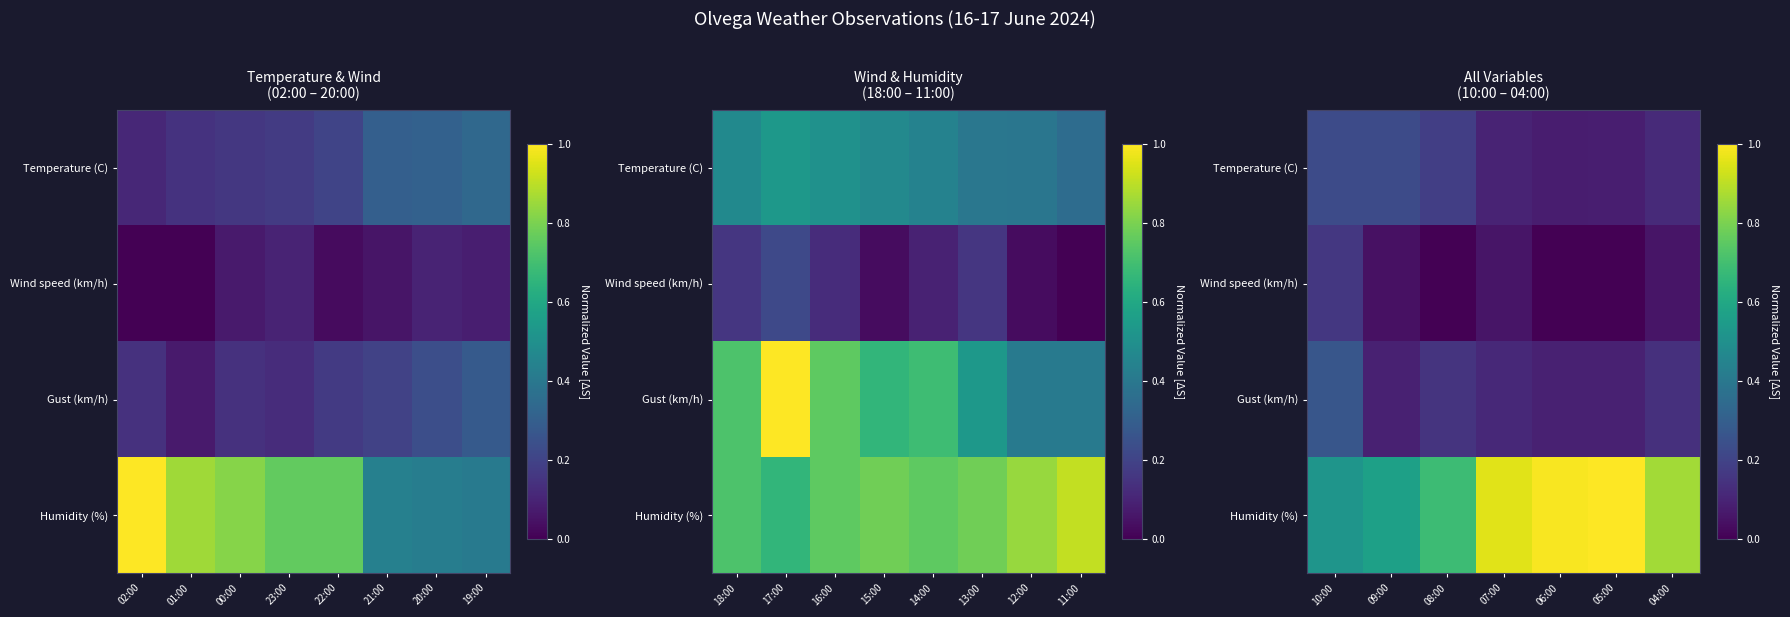

List the series in order of their peak value, highest first.

Humidity (%), Gust (km/h), Temperature (C), Wind speed (km/h)